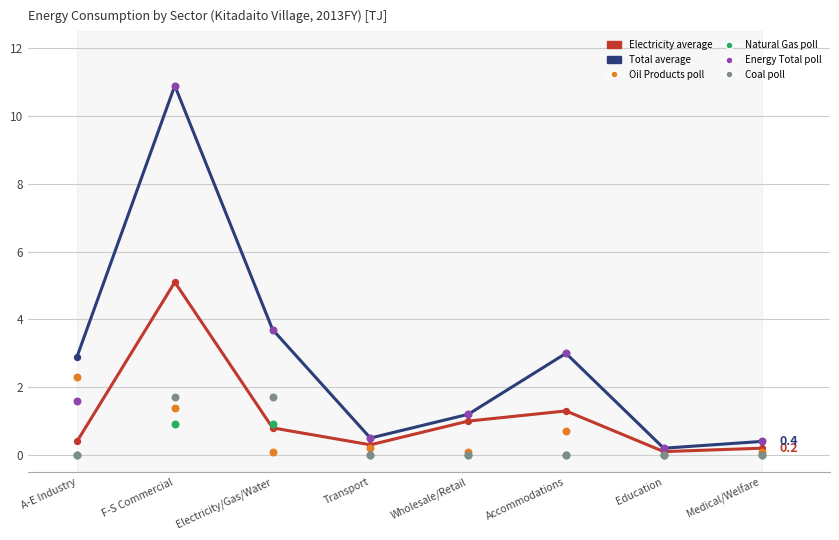

Is the value of Electricity at Electricity/Gas/Water greater than the value of Natural Gas at Wholesale/Retail?

Yes